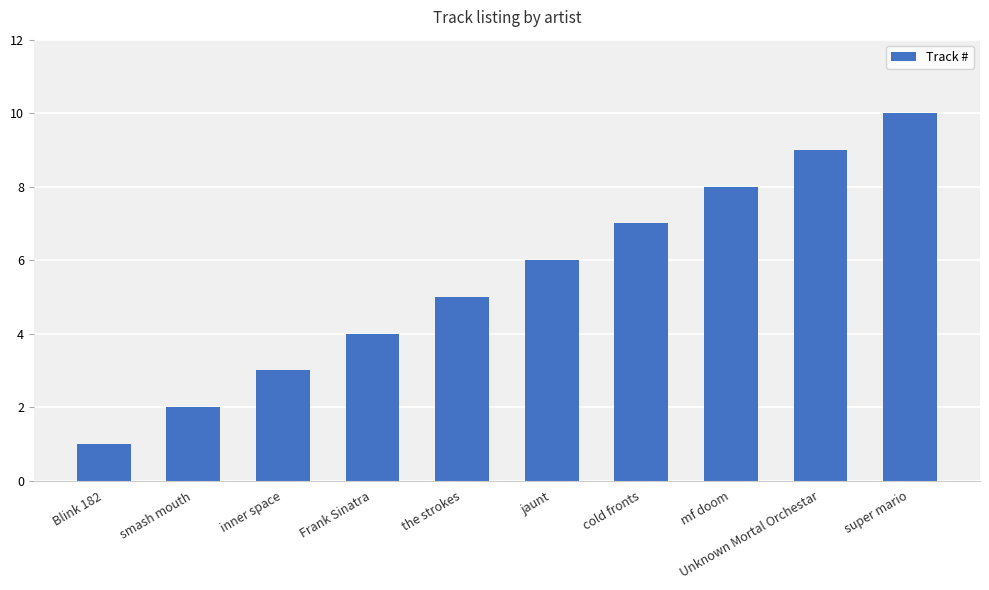

The value at super mario is 17. True or false?

False